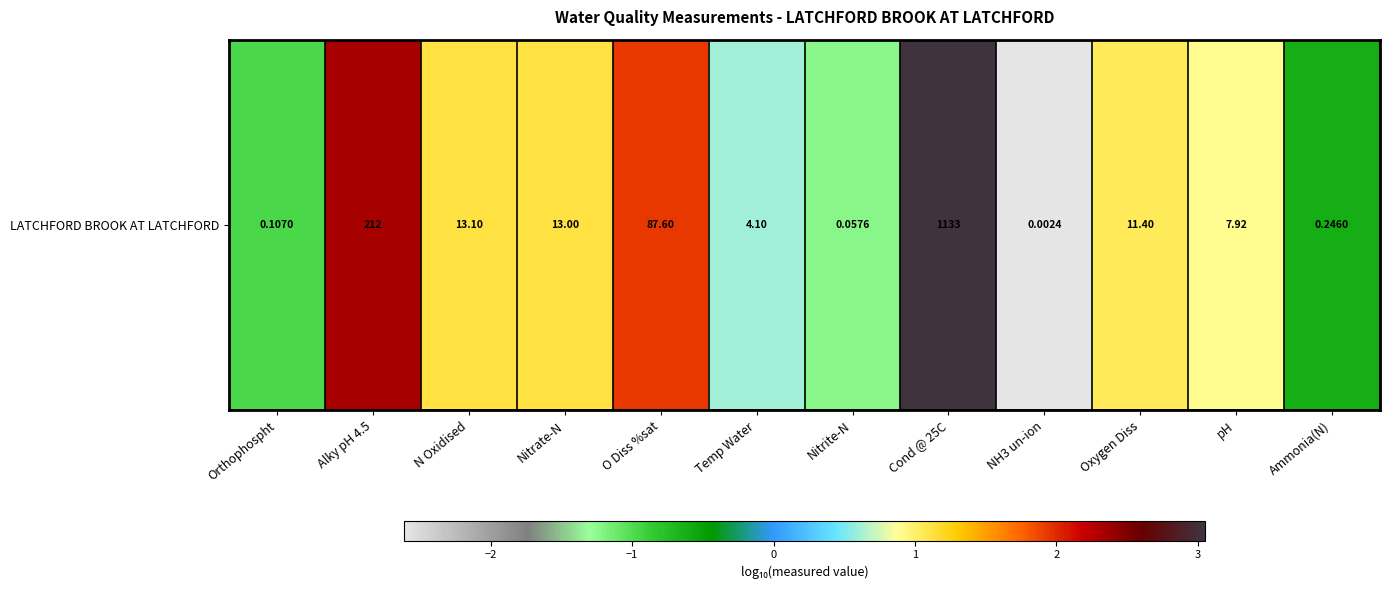

The value at Nitrite-N is -1.9. True or false?

False